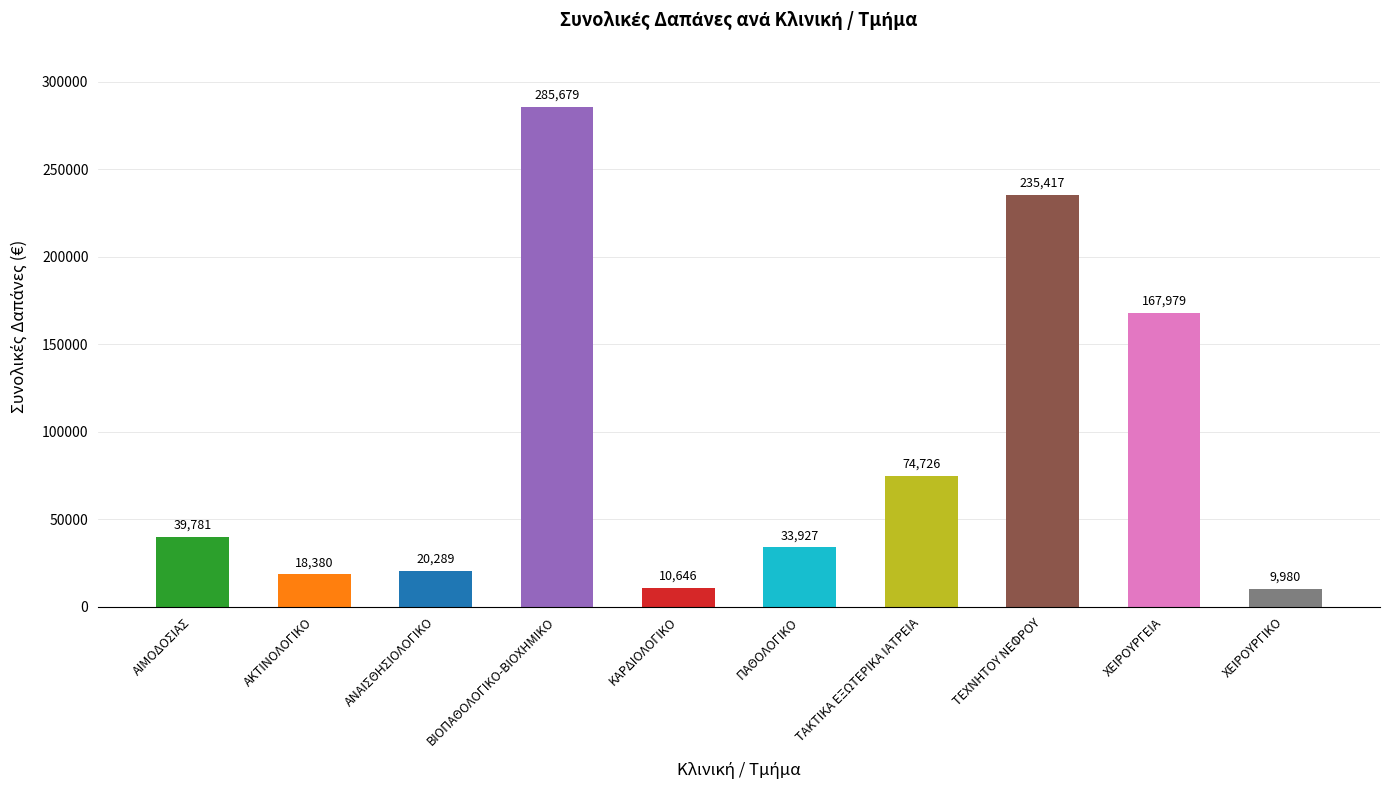

What is the label of the 6th bar from the right?

ΚΑΡΔΙΟΛΟΓΙΚΟ